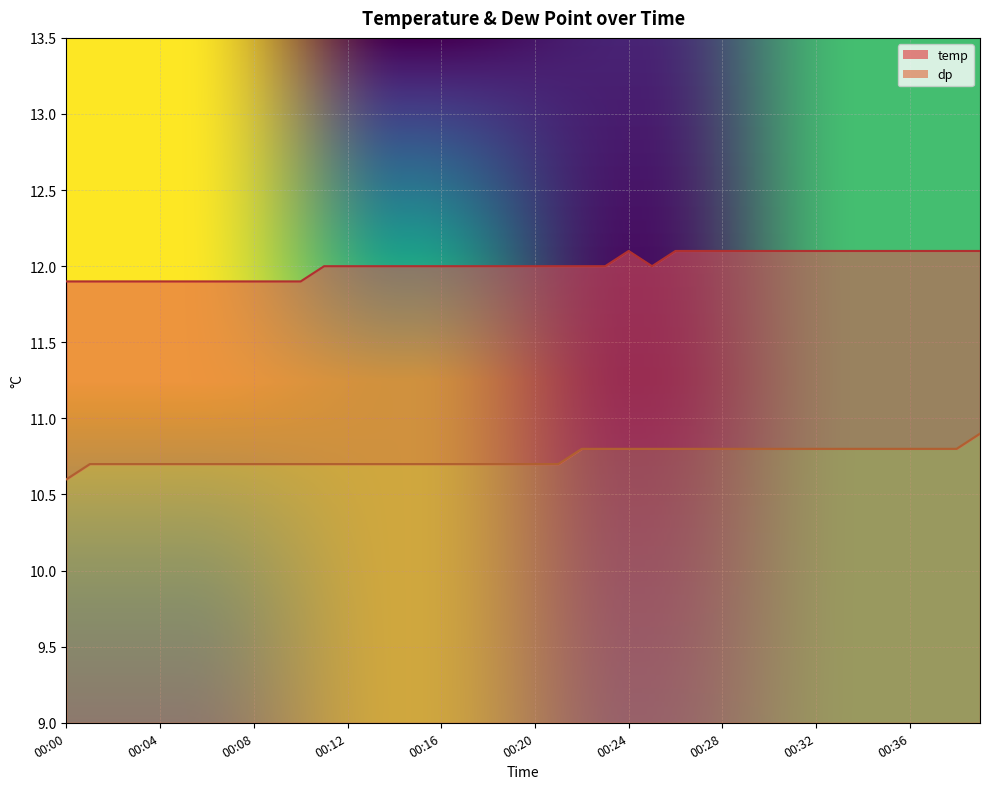

What is the difference between the dp values at 00:04 and 00:38?

0.1